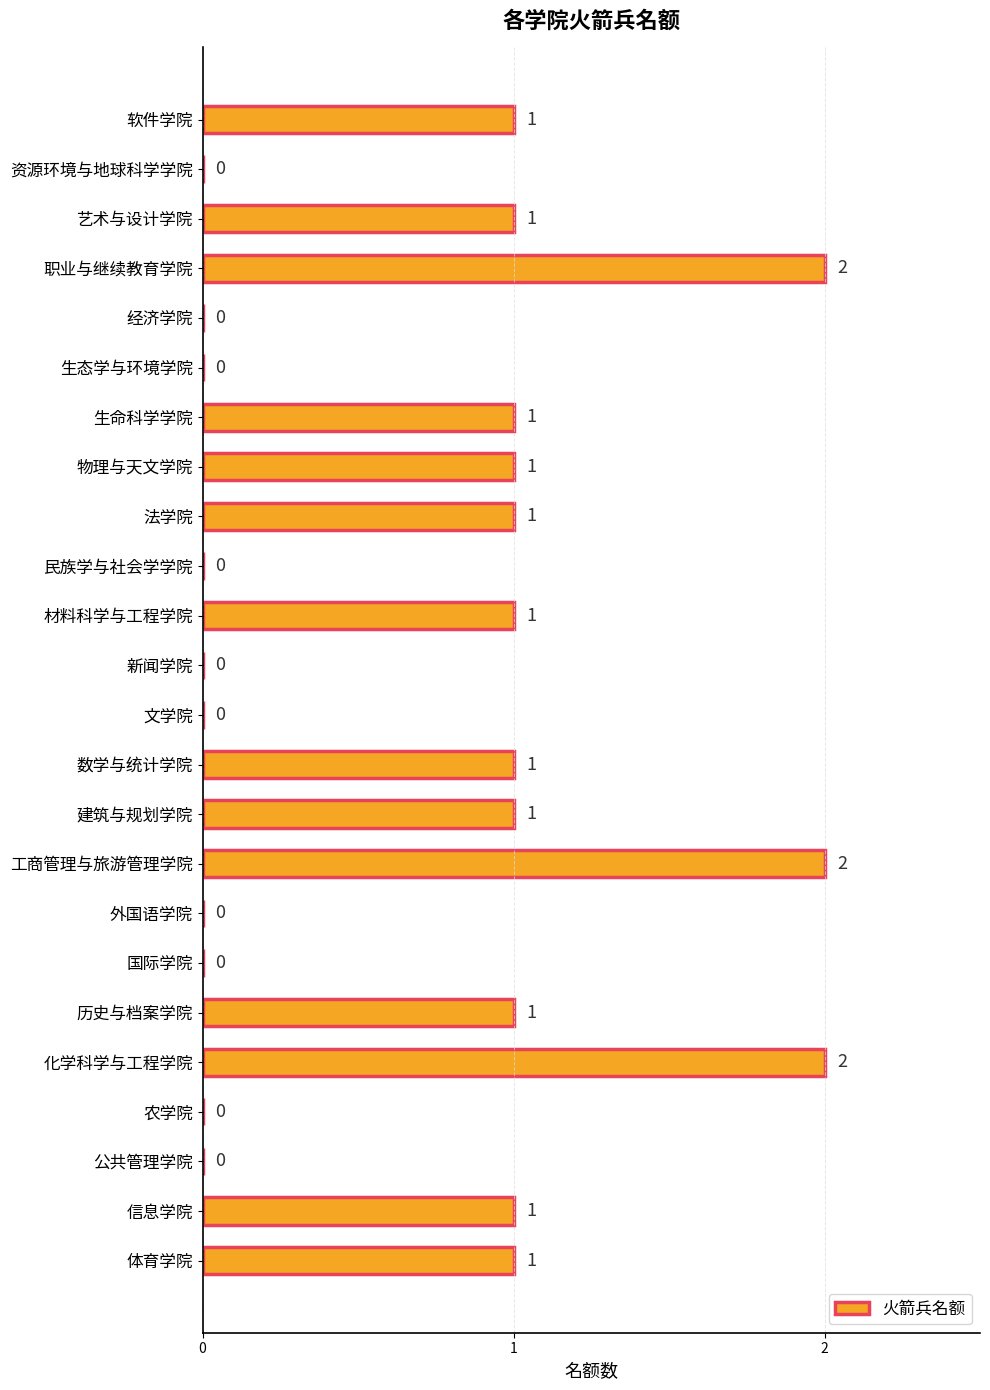

What is the sum of all values?

17